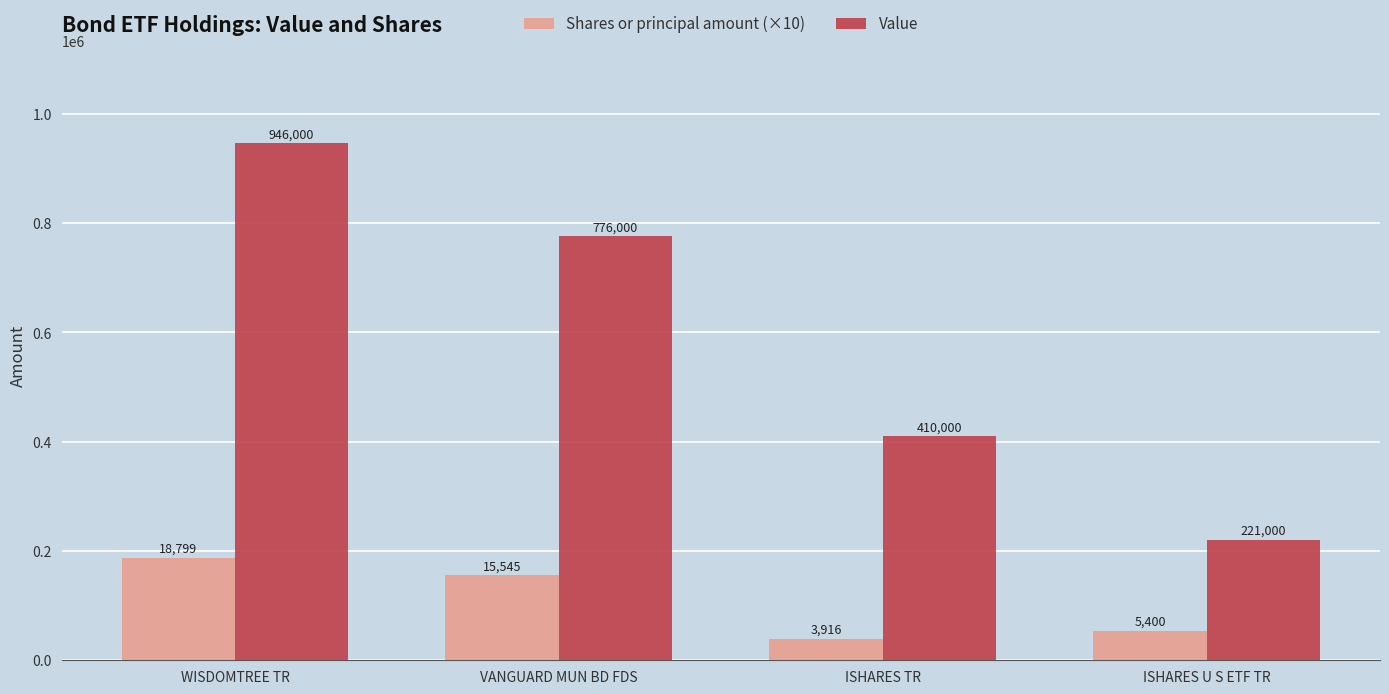

What is the spread (max minus min) of values at VANGUARD MUN BD FDS?

620550